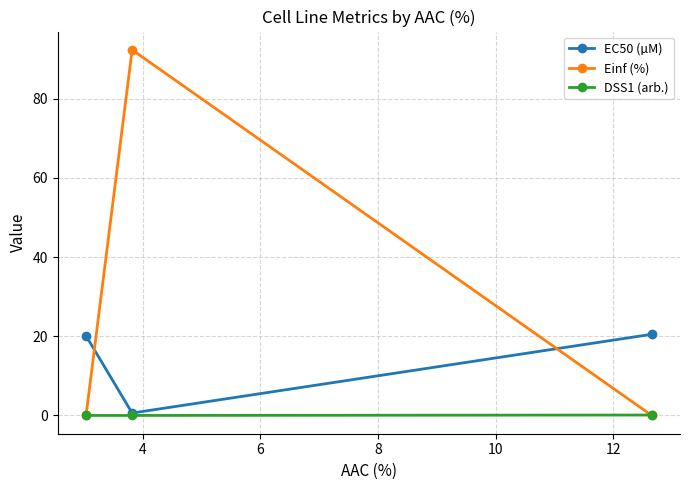

How many data points does each series have?

3